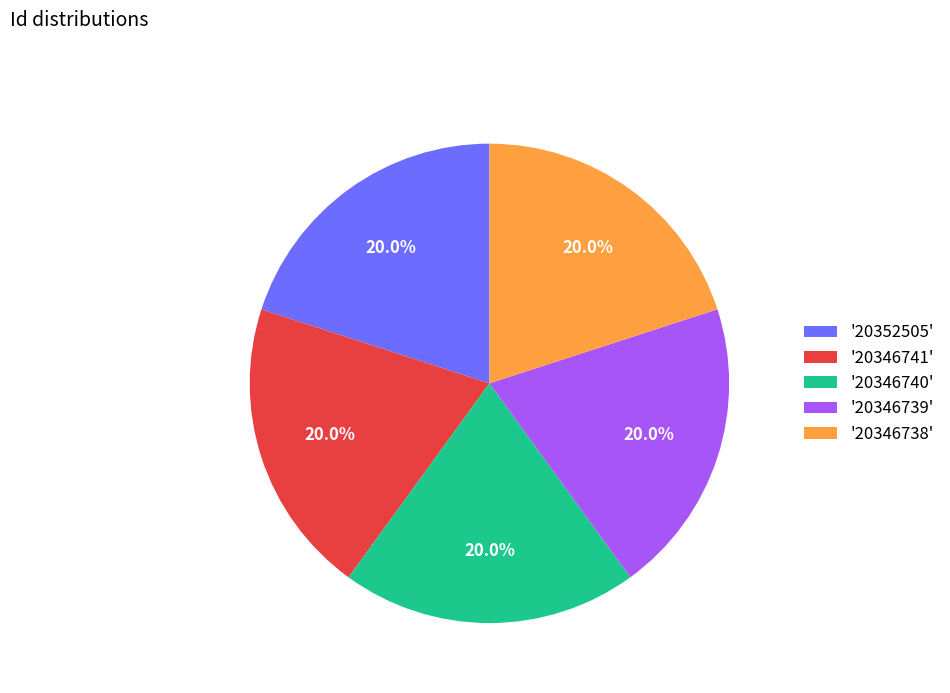

How many segments does this pie chart have?

5